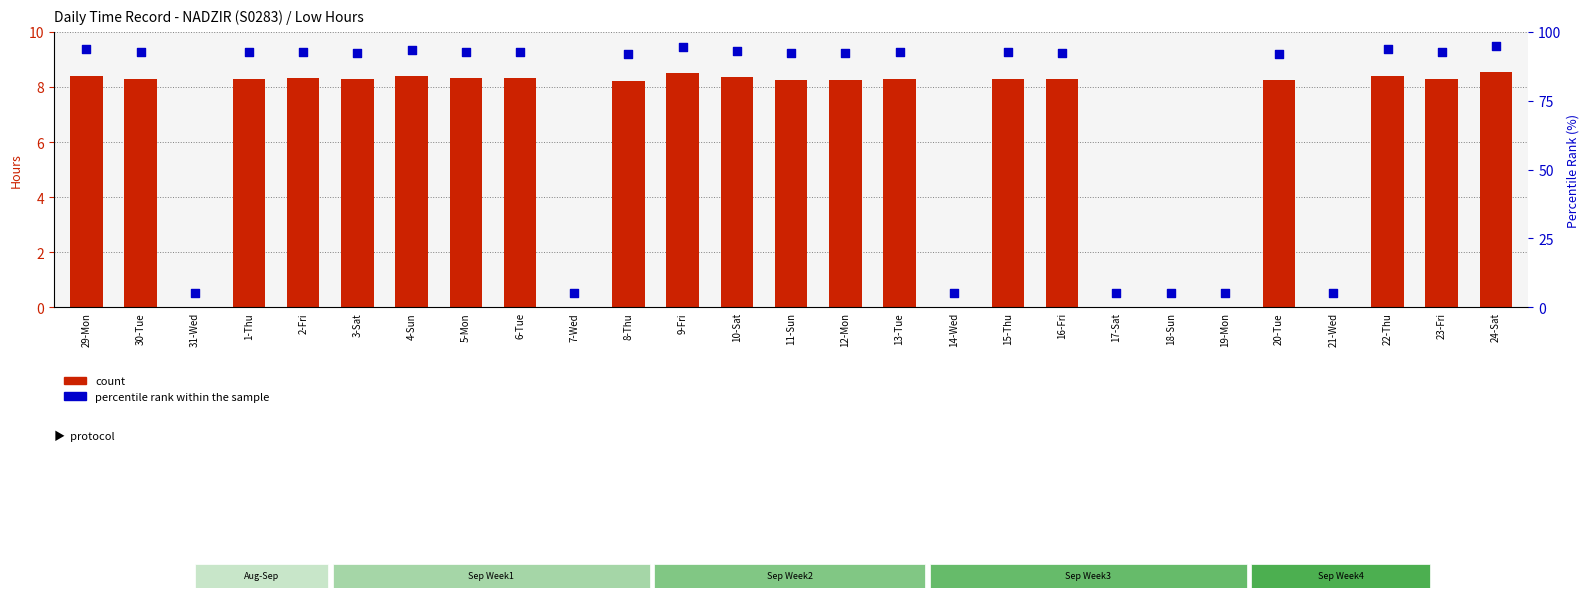

Which series contains the lowest Y value?

count